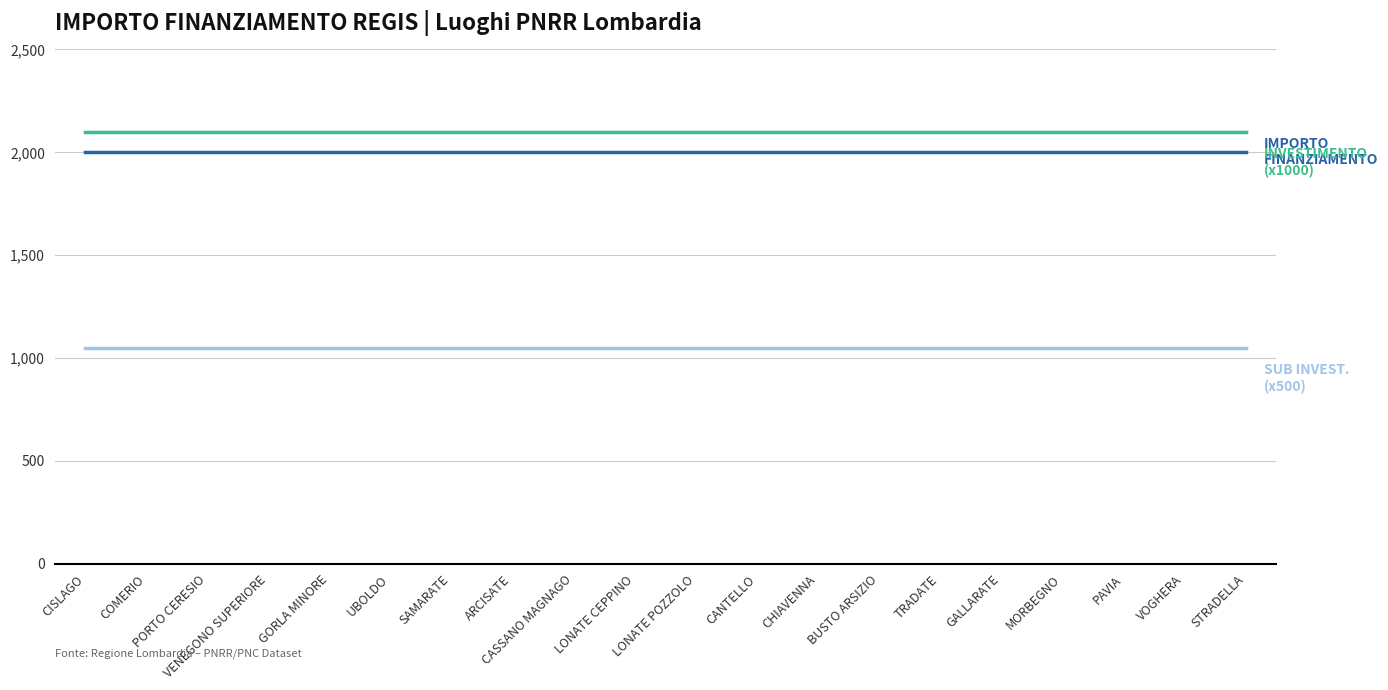

What is the total value across all series at PORTO CERESIO?

5150